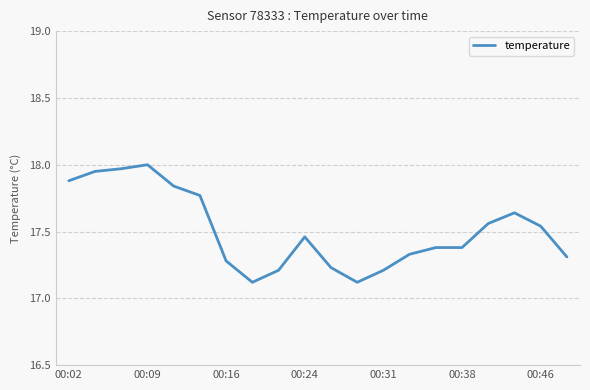

What is the difference between the maximum and minimum values?

0.9